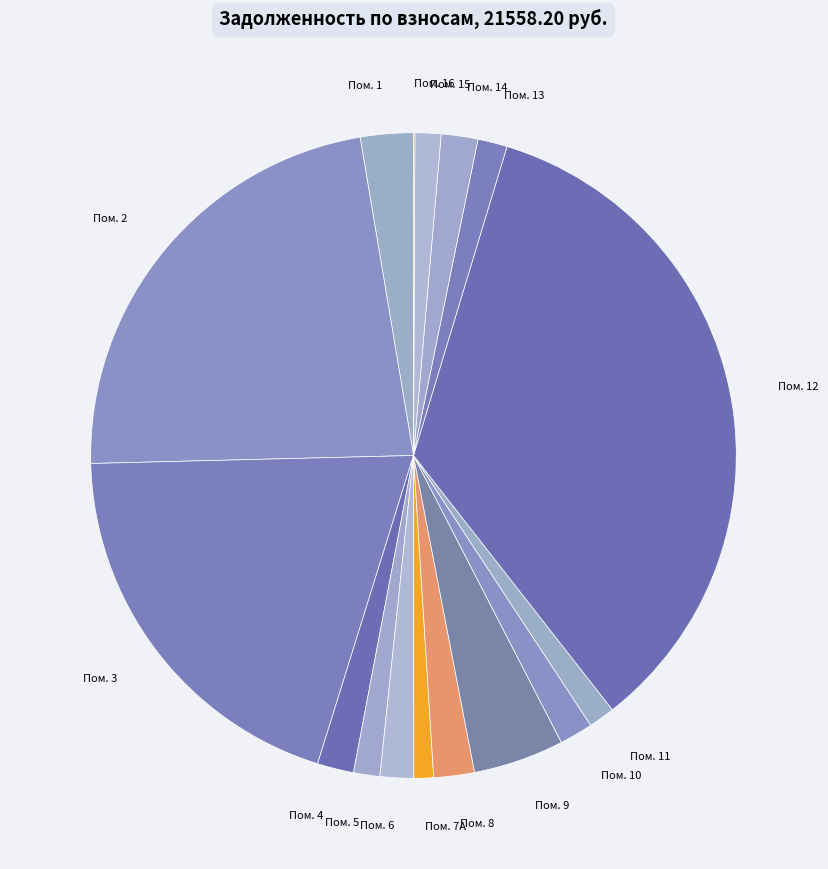

Does any single category account for the majority?

No